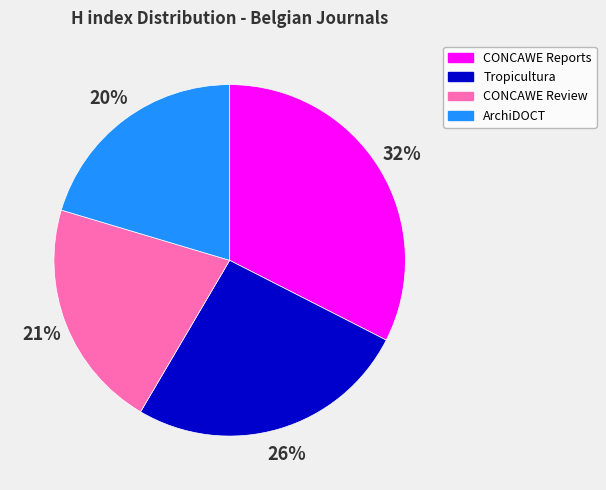

Is it true that CONCAWE Reports is 18% of the pie?

False